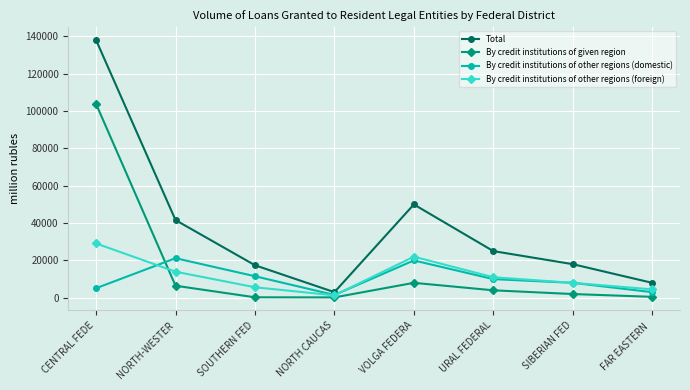

The value of By credit institutions of other regions (foreign) at NORTH CAUCAS is 1300. True or false?

True